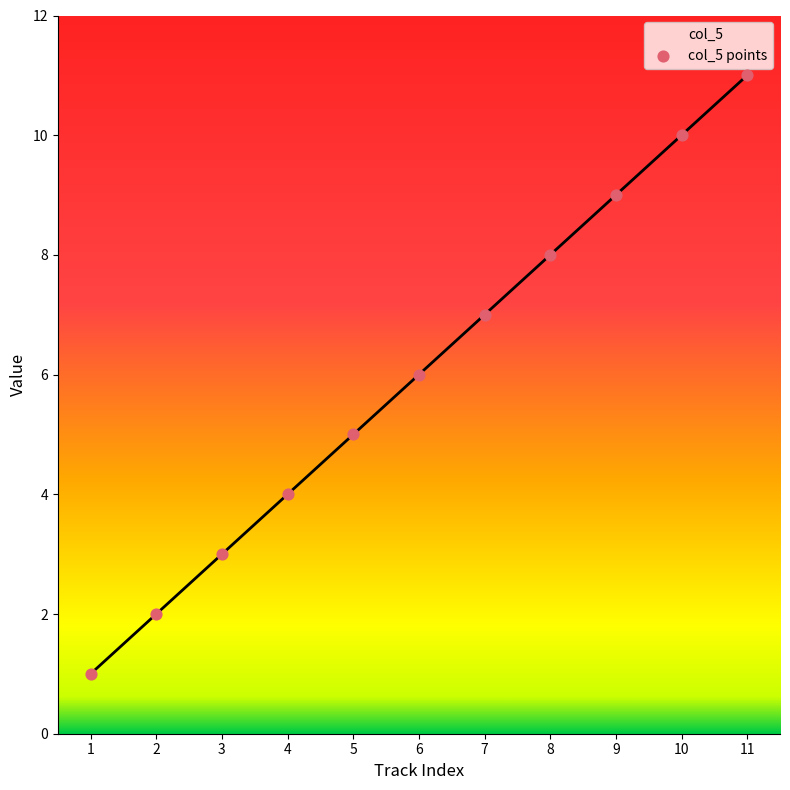

Which has a higher value, 3 or 8?

8